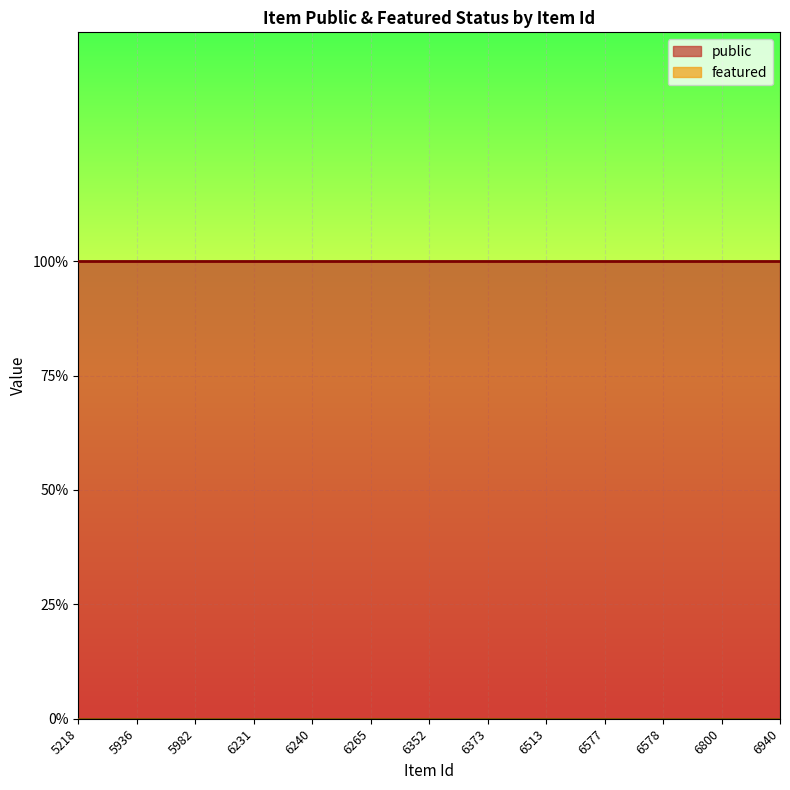

Which has a higher value, 6231 or 6940?

6231